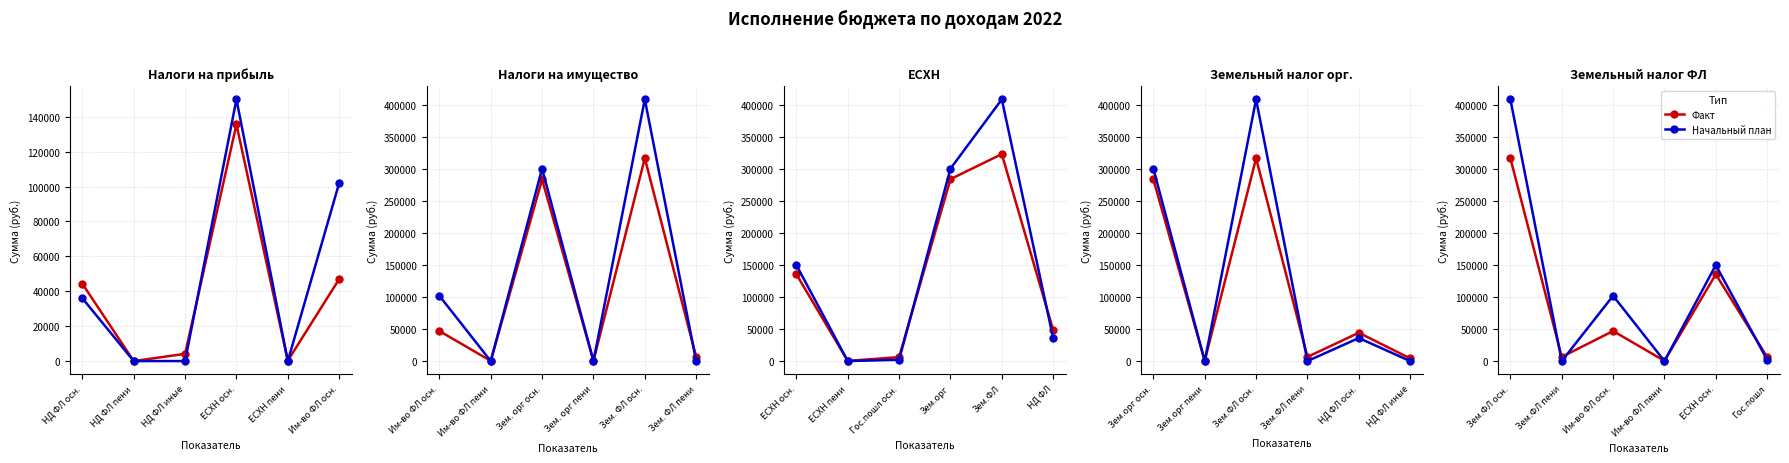

Where do Факт and Начальный план first cross each other?

Зем.ФЛ осн. and Зем.ФЛ пени